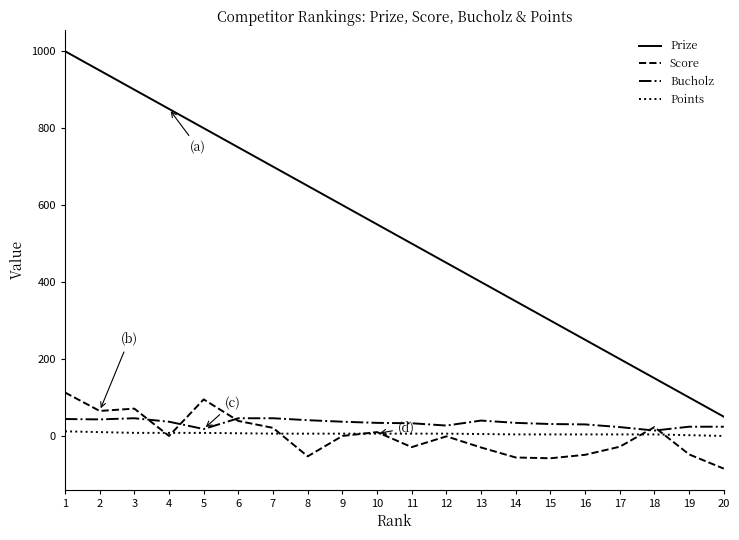

Which series changed the most between 2 and 13?

Prize